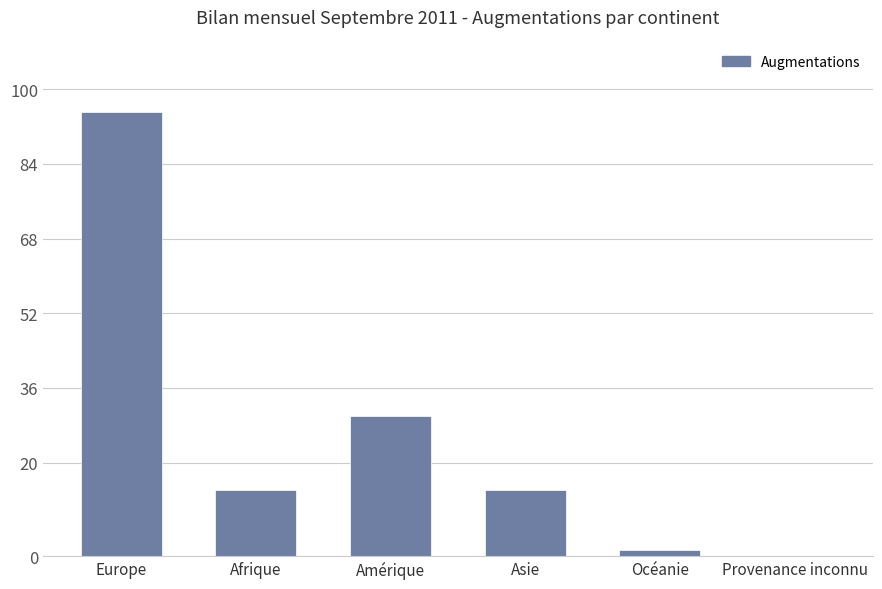

True or false: the data shows 14.2 at Afrique.

True